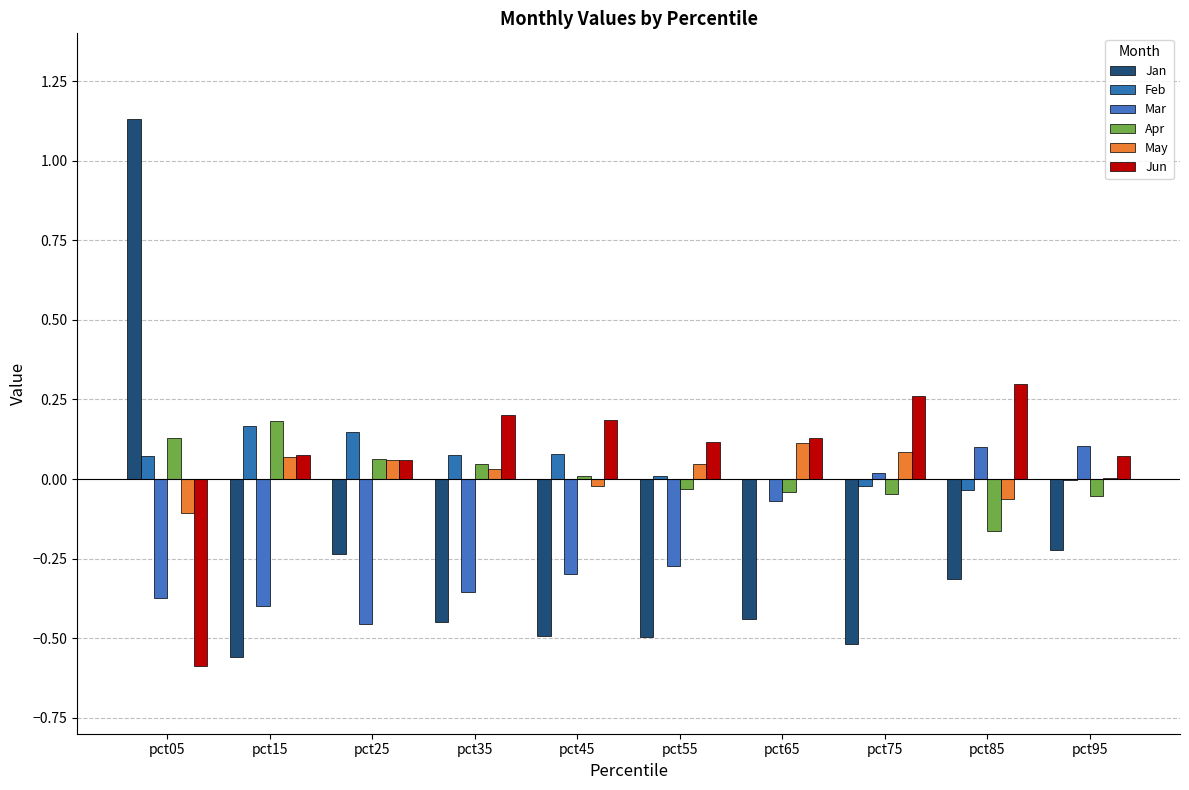

Reading right to left, extract all data points from this chart.

Jan: pct95=-0.2	pct85=-0.3	pct75=-0.5	pct65=-0.4	pct55=-0.5	pct45=-0.5	pct35=-0.4	pct25=-0.2	pct15=-0.6	pct05=1.1
Feb: pct95=-0.0	pct85=-0.0	pct75=-0.0	pct65=0.0	pct55=0.0	pct45=0.1	pct35=0.1	pct25=0.1	pct15=0.2	pct05=0.1
Mar: pct95=0.1	pct85=0.1	pct75=0.0	pct65=-0.1	pct55=-0.3	pct45=-0.3	pct35=-0.4	pct25=-0.5	pct15=-0.4	pct05=-0.4
Apr: pct95=-0.1	pct85=-0.2	pct75=-0.0	pct65=-0.0	pct55=-0.0	pct45=0.0	pct35=0.0	pct25=0.1	pct15=0.2	pct05=0.1
May: pct95=0.0	pct85=-0.1	pct75=0.1	pct65=0.1	pct55=0.0	pct45=-0.0	pct35=0.0	pct25=0.1	pct15=0.1	pct05=-0.1
Jun: pct95=0.1	pct85=0.3	pct75=0.3	pct65=0.1	pct55=0.1	pct45=0.2	pct35=0.2	pct25=0.1	pct15=0.1	pct05=-0.6